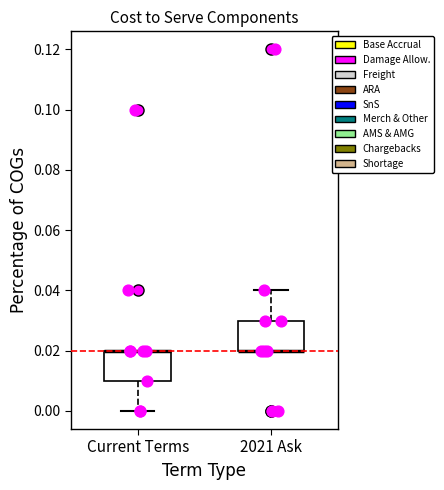

Reading left to right, read every box against the y-axis: the position of its median line, the range the box covers, and the ends of its whiskers. The values are not printed on the chart, so give them approximately, as read against the axis.

Current Terms: median 0.02 (drawn on the box's upper edge), box 0.01 to 0.02, whiskers 0.00 to 0.02
2021 Ask: median 0.02 (drawn on the box's lower edge), box 0.02 to 0.03, whiskers 0.02 to 0.04